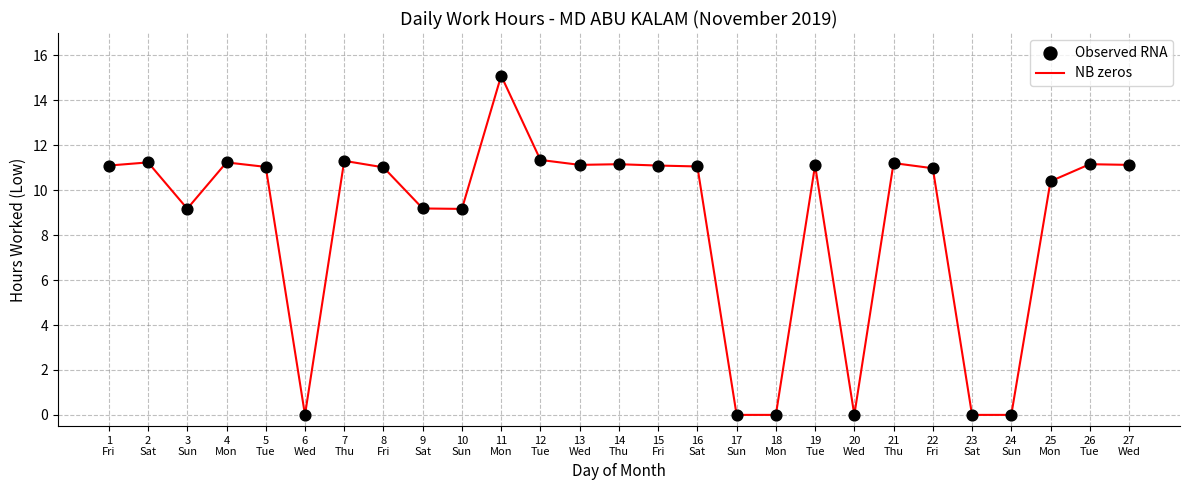

What is the maximum value shown in the chart?

15.1